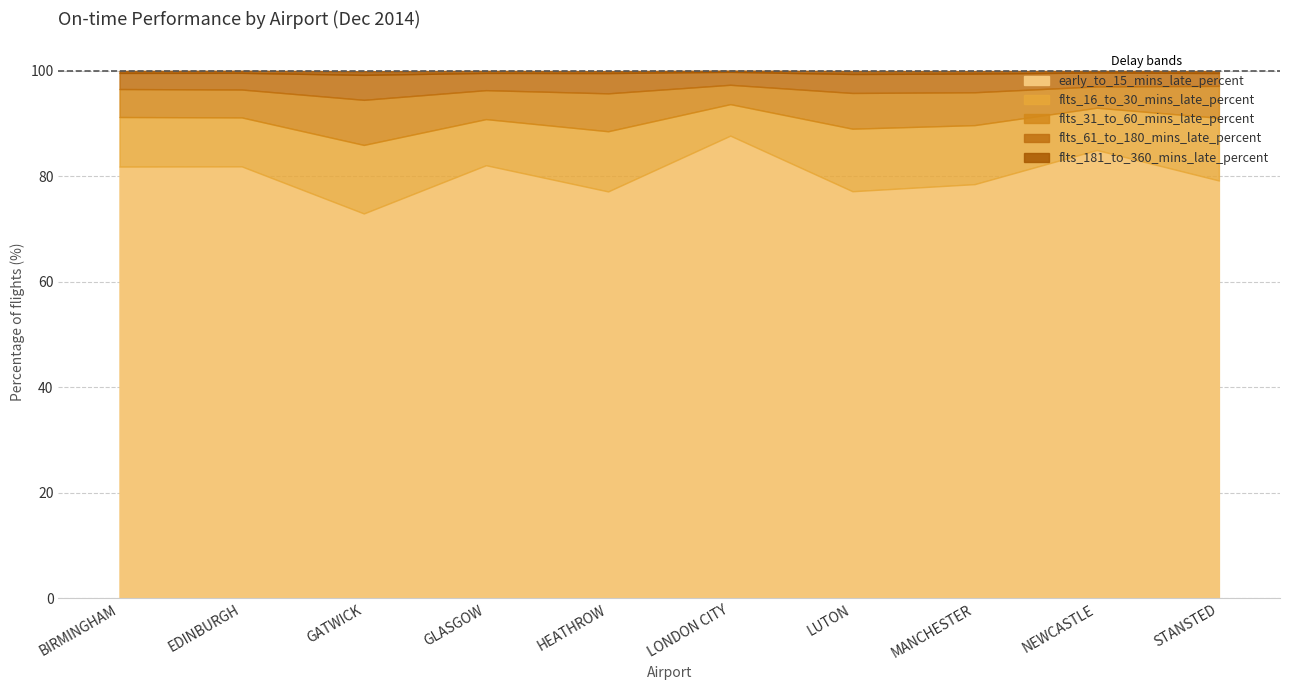

What is the total value across all series at EDINBURGH?

100.0